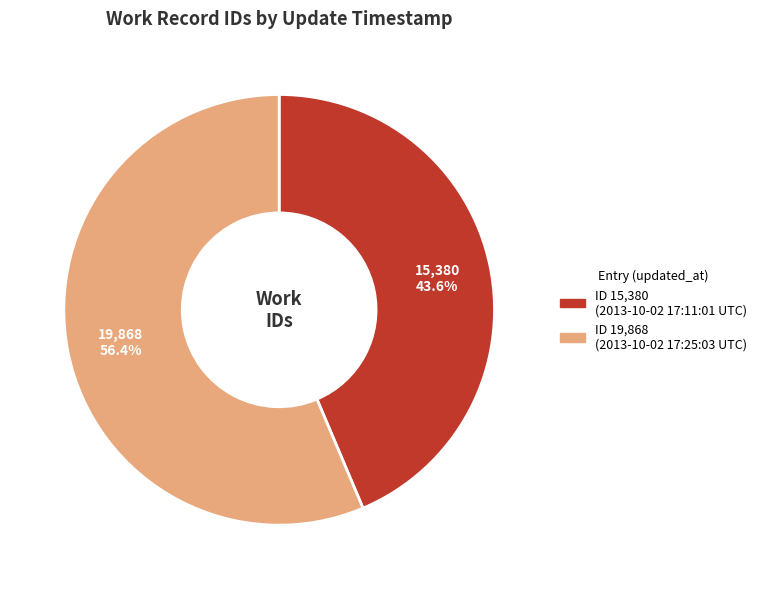

How many segments does this pie chart have?

2